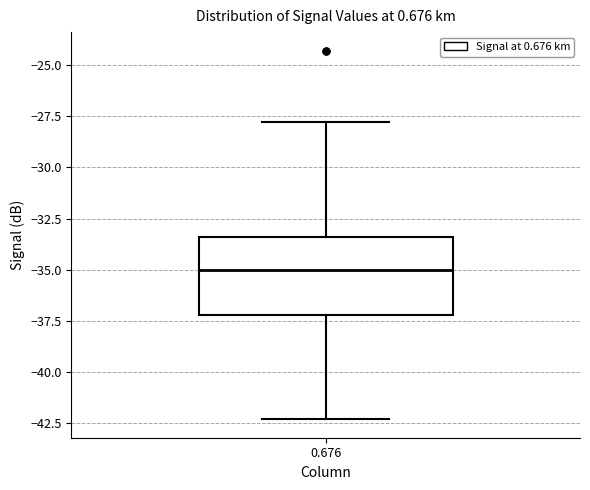

Where is the lower edge of the box at x = 0.676 on the y-axis? The values are not printed on the chart, so give them approximately, as read against the axis.

-37.0